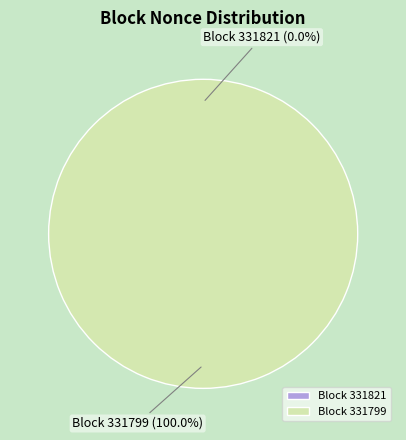

True or false: 331821 accounts for 1% of the total.

False